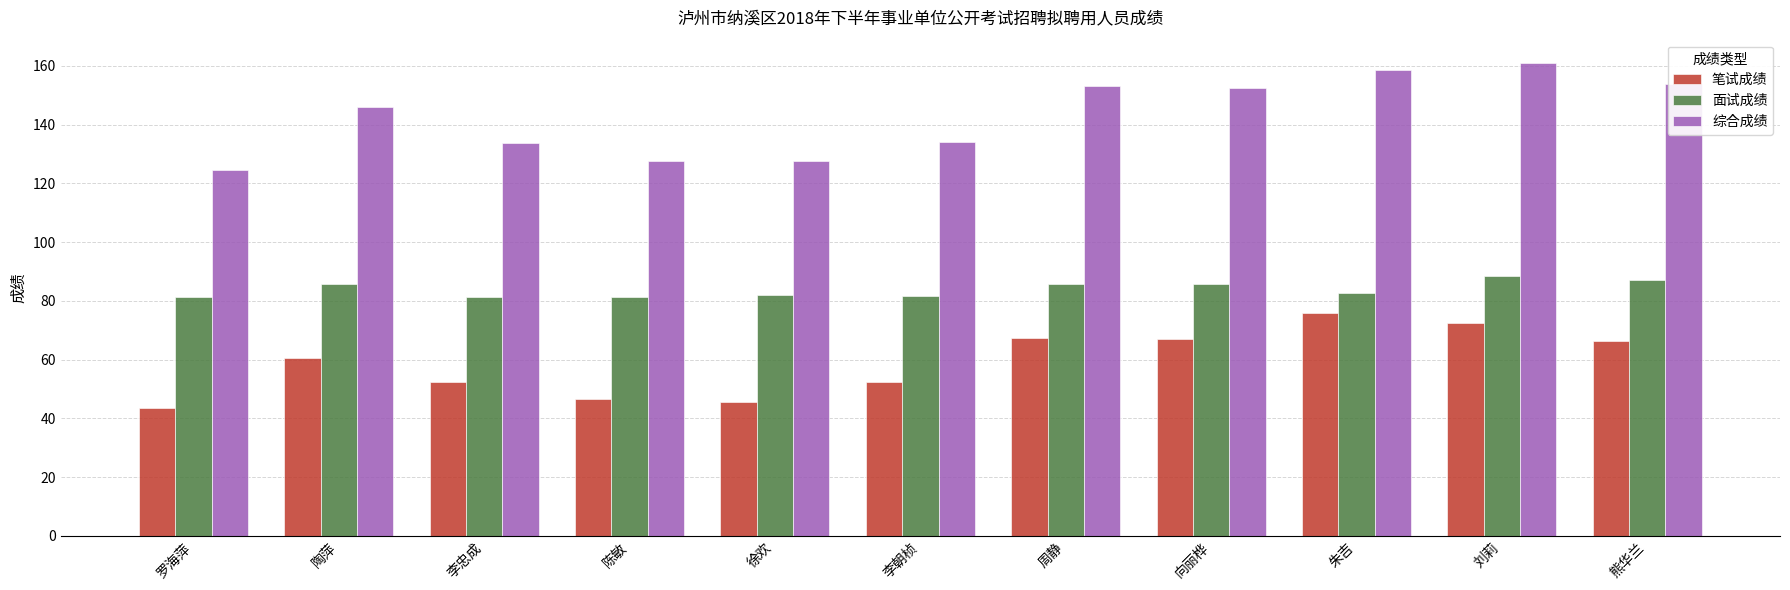

How many data points in 综合成绩 are above 146?

6